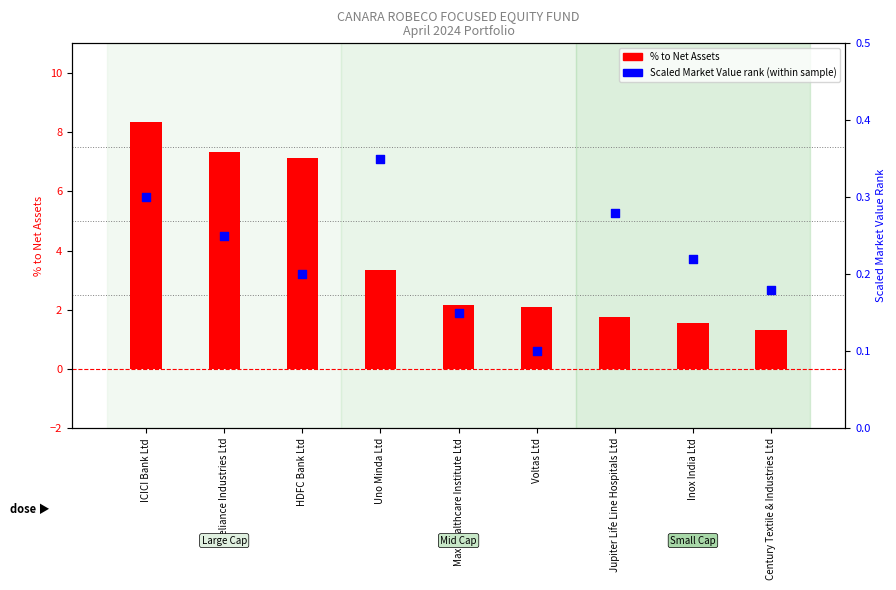

Which series reaches the minimum Y coordinate?

Scaled Market Value rank